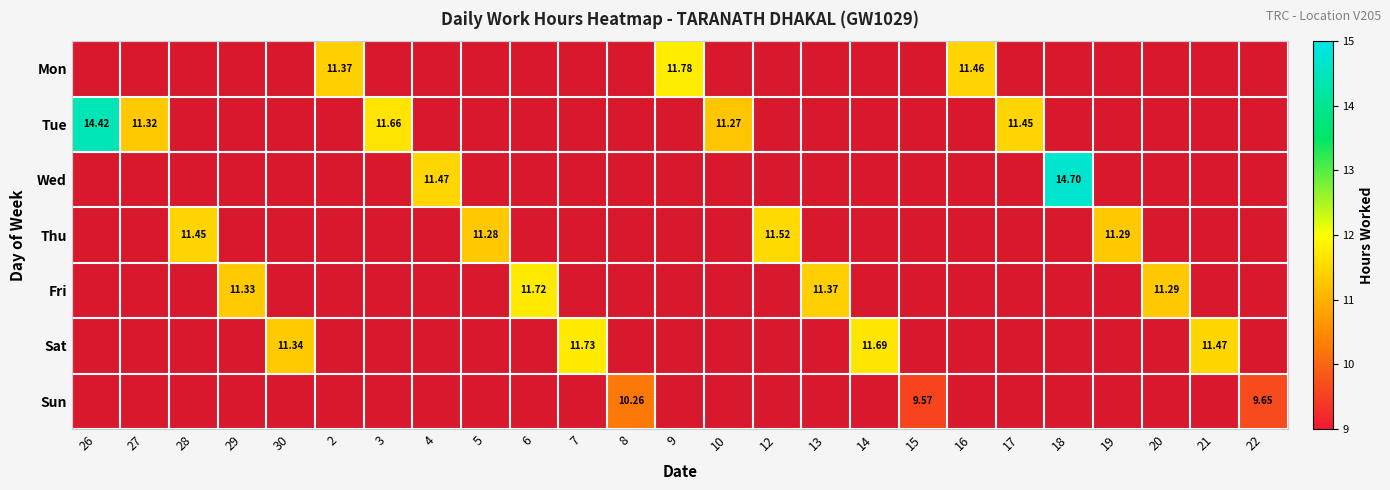

Rank the series by their average value, from lowest to highest.

Mon, Tue, Wed, Thu, Fri, Sat, Sun